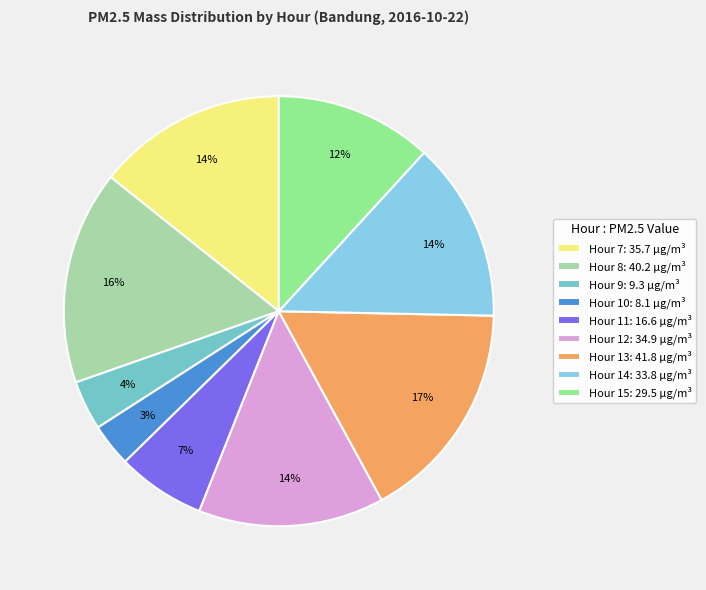

To the nearest percent, what portion does Hour 10 represent?

3%